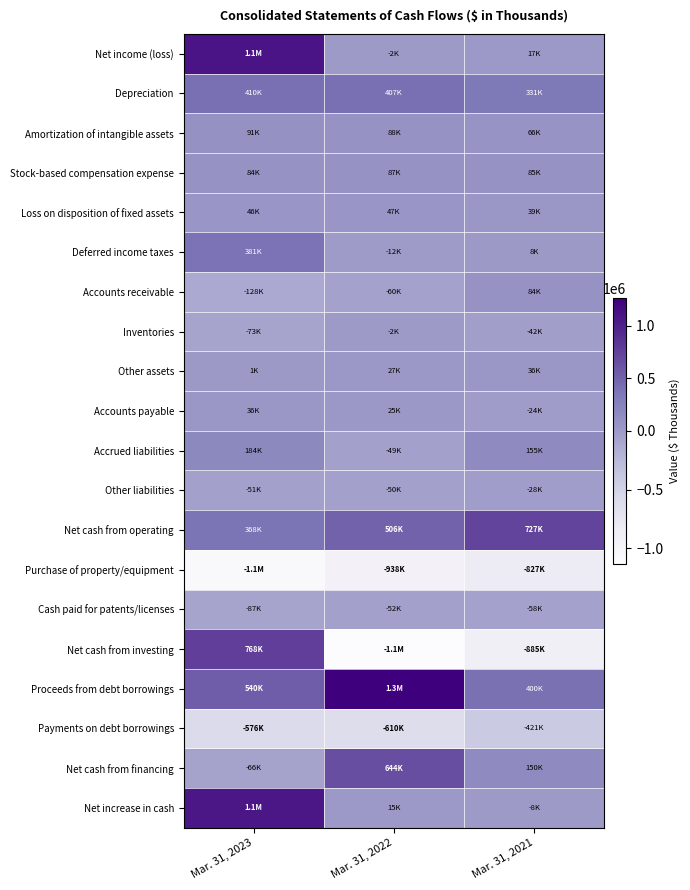

Which series has the largest range (max minus min)?

Net cash from investing